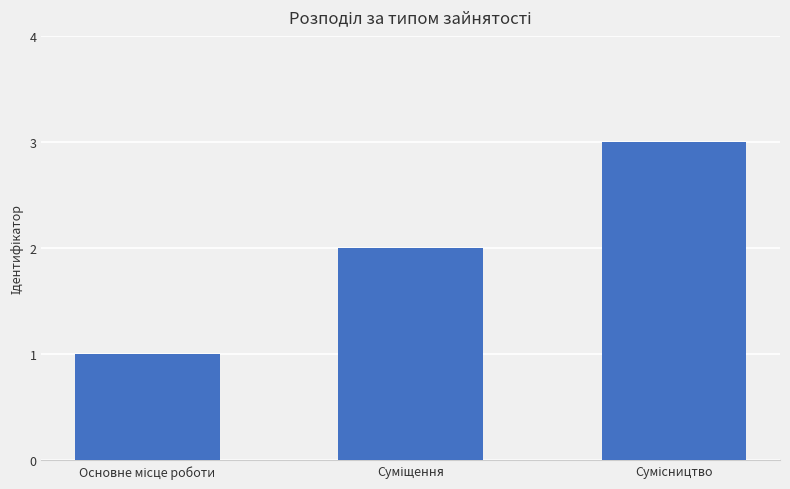

What is the value of the 2nd bar from the left?

2